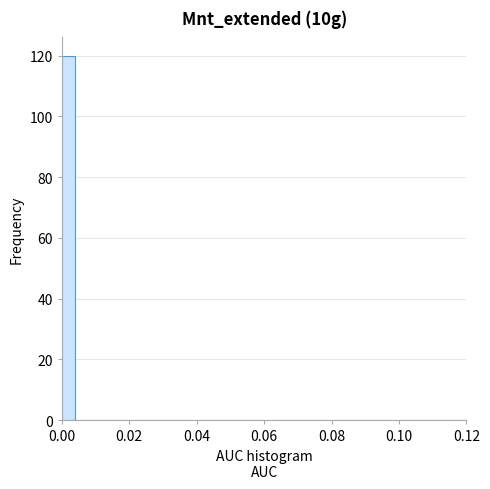

Read against the x-axis, roughly where is the centre of the tallest bar?

0.002